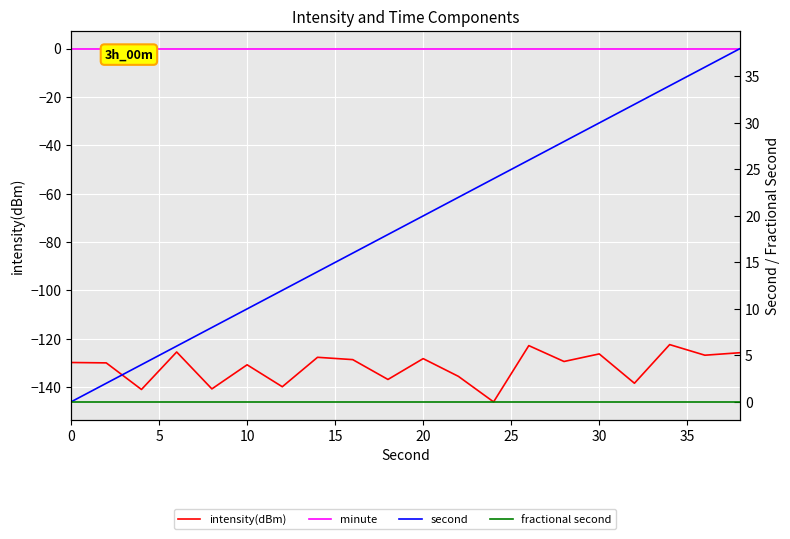

How many lines are shown in the chart?

4